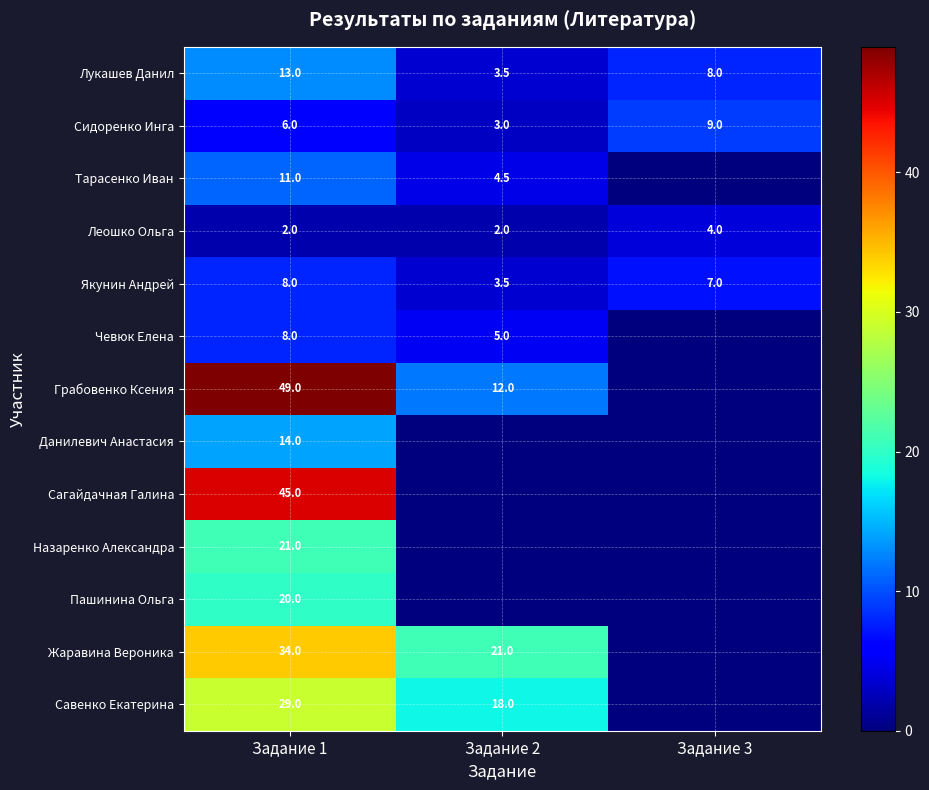

Is it true that Леошко Ольга equals 1.6 at Задание 3?

False